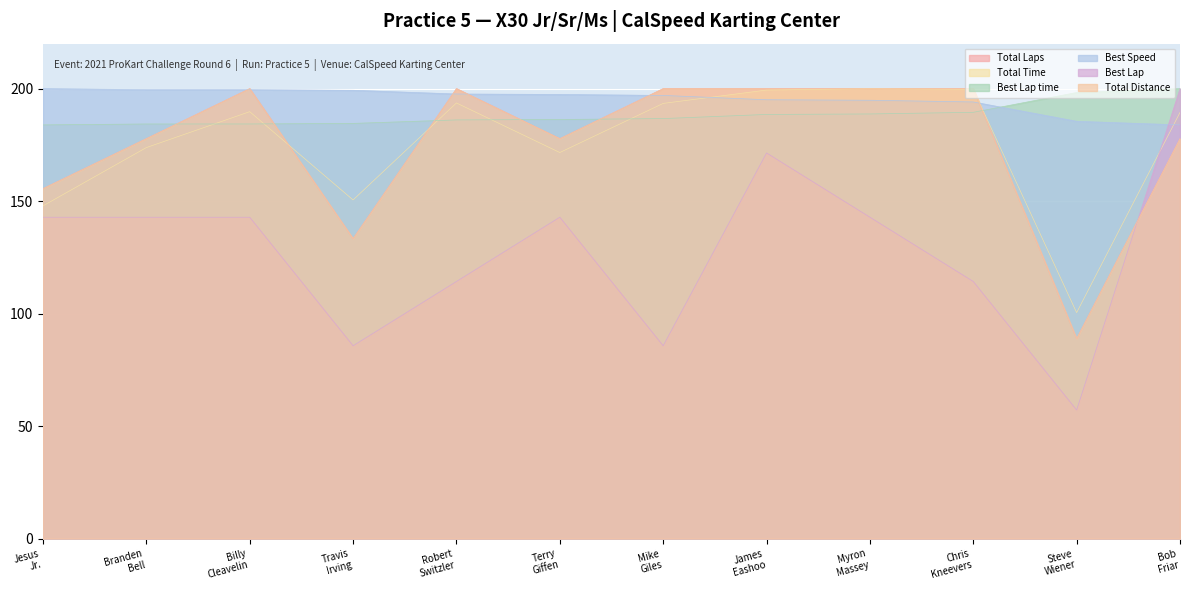

What is the difference between the highest and lowest values at Billy Cleavelin?

57.1